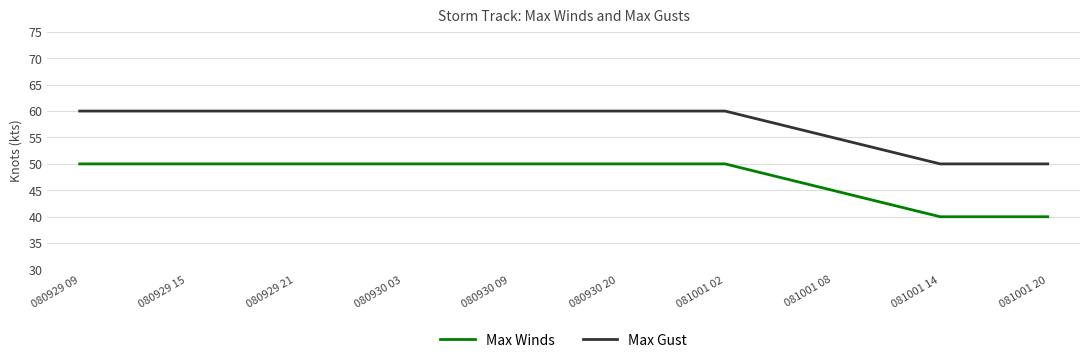

Does the chart display data point markers on the line(s)?

No